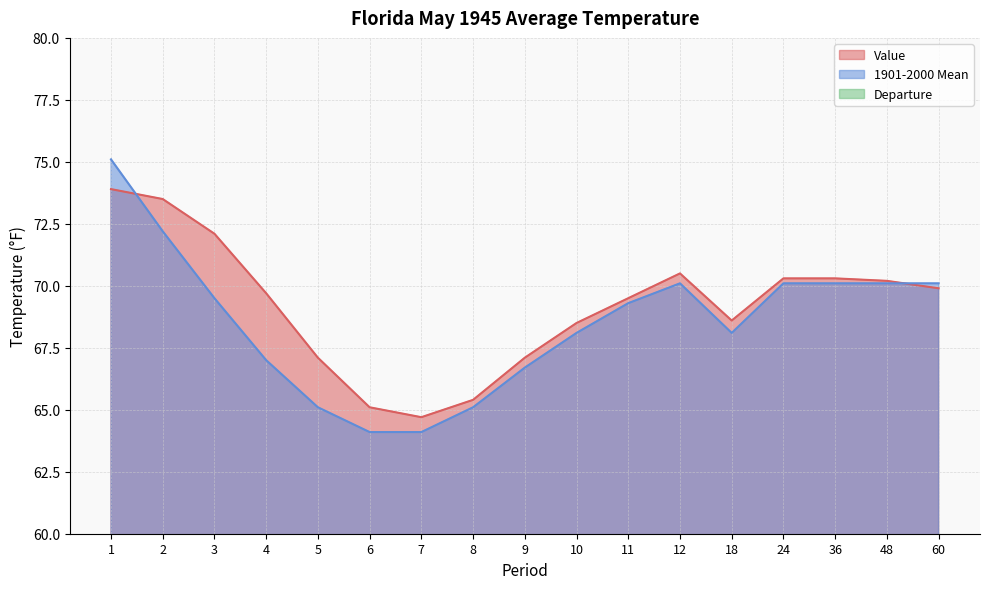

Count the number of data series in this chart.

3